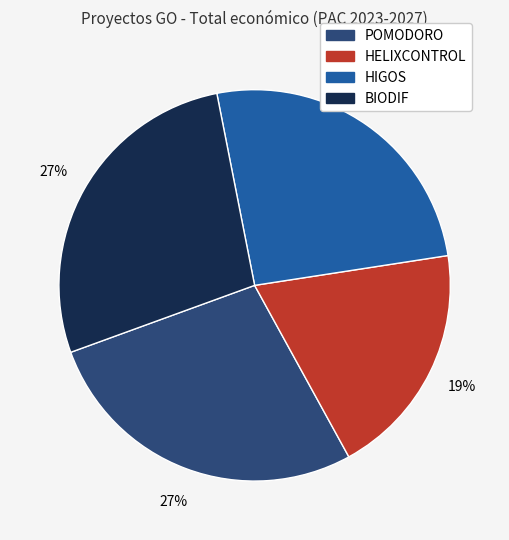

Which has a higher value, BIODIF or HELIXCONTROL?

BIODIF